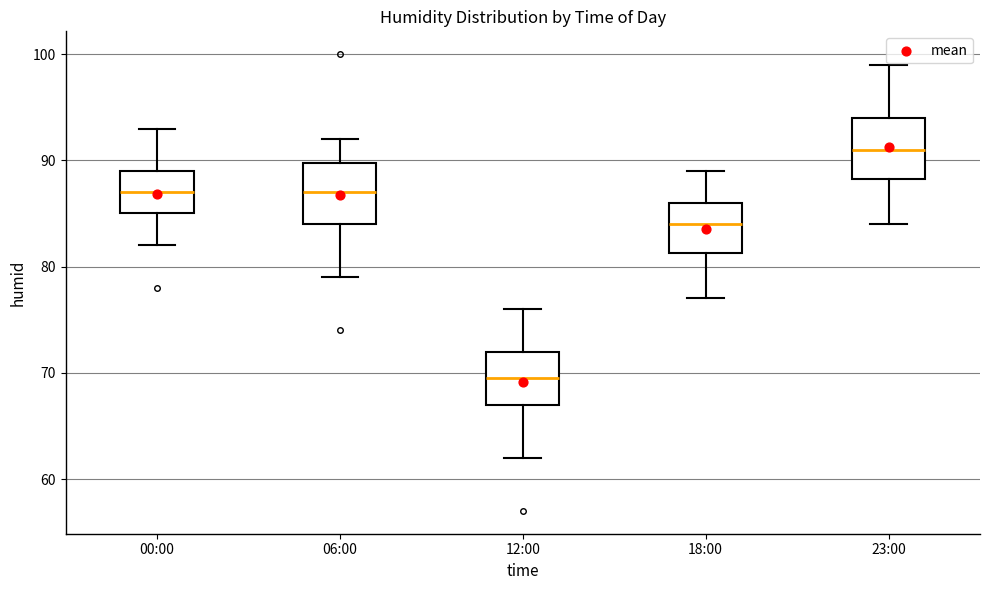

Which box's median line is the lowest?

12:00